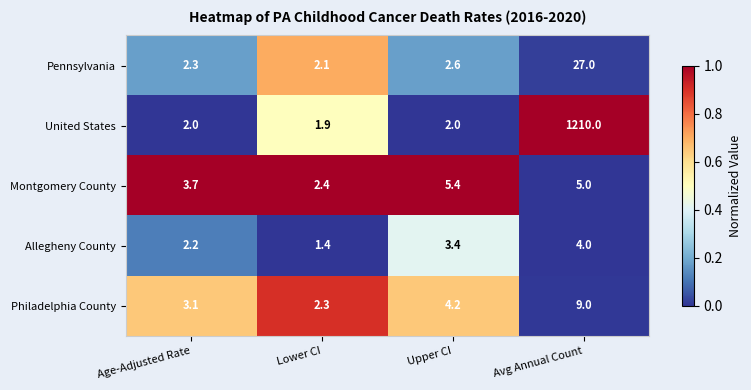

What is the total value across all series at Upper CI?

17.6